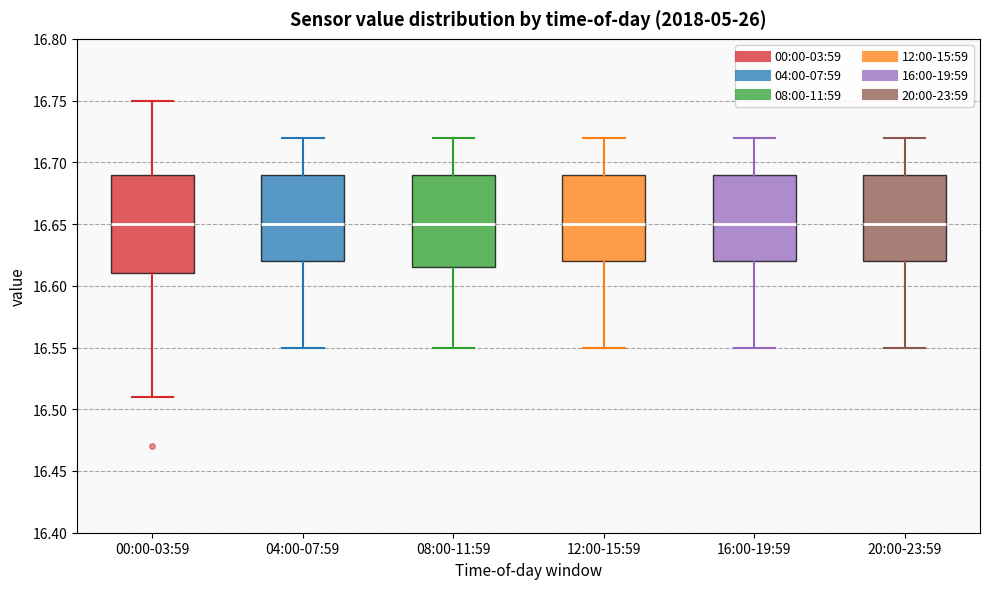

Where does the upper whisker of the box for 00:00-03:59 end on the y-axis? The values are not printed on the chart, so give them approximately, as read against the axis.

16.750